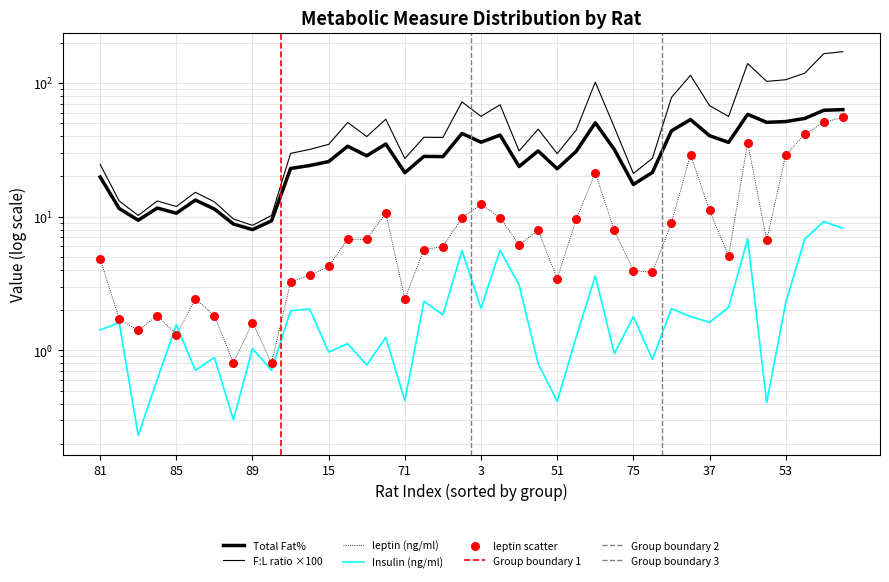

Is the value of Total Fat% at 88 greater than the value of leptin (ng/ml) at 16?

Yes